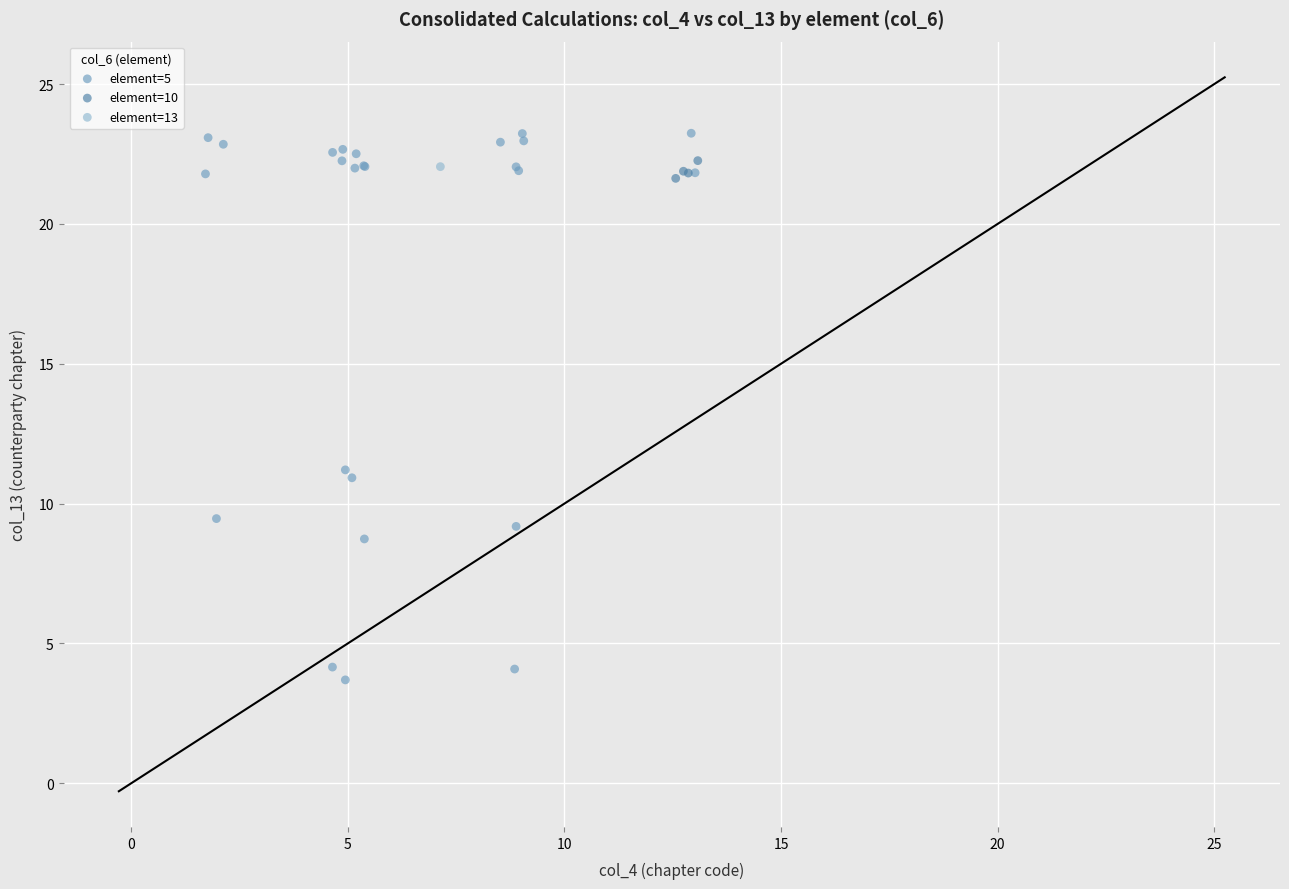

What are all the series names shown in the legend?

element=5, element=10, element=13